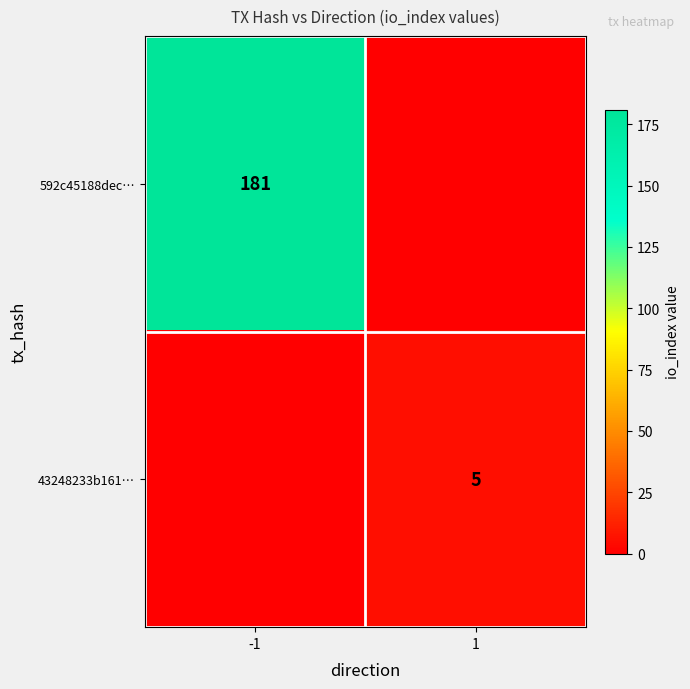

Is it true that 592c45188dec… equals 303 at -1?

False